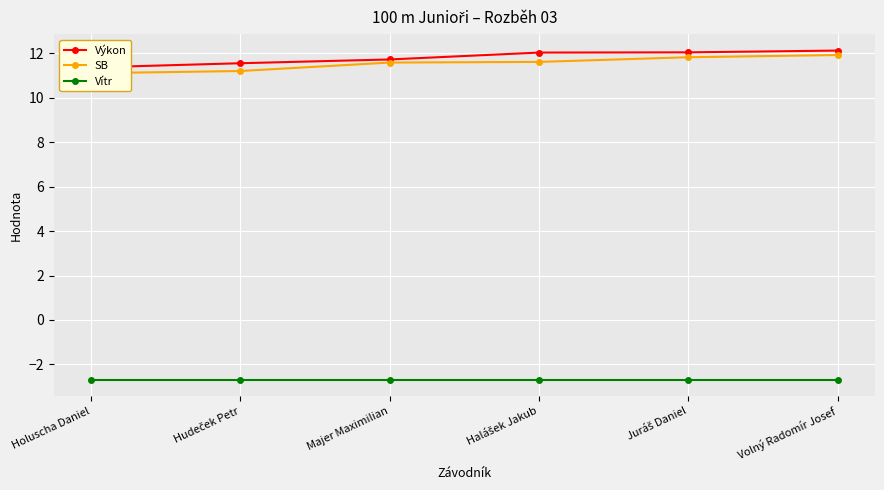

What is the spread (max minus min) of values at Volný Radomír Josef?

14.8